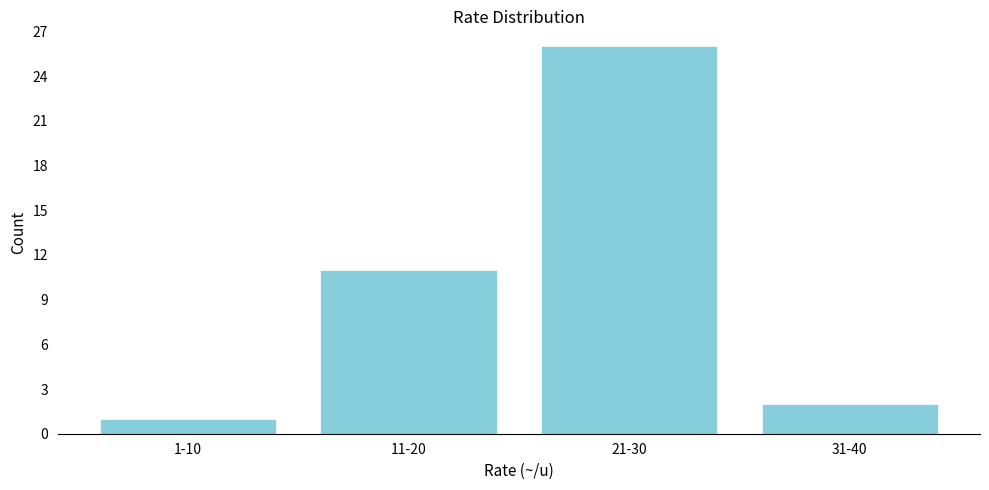

Reading left to right, extract all data points from this chart.

1	11	26	2